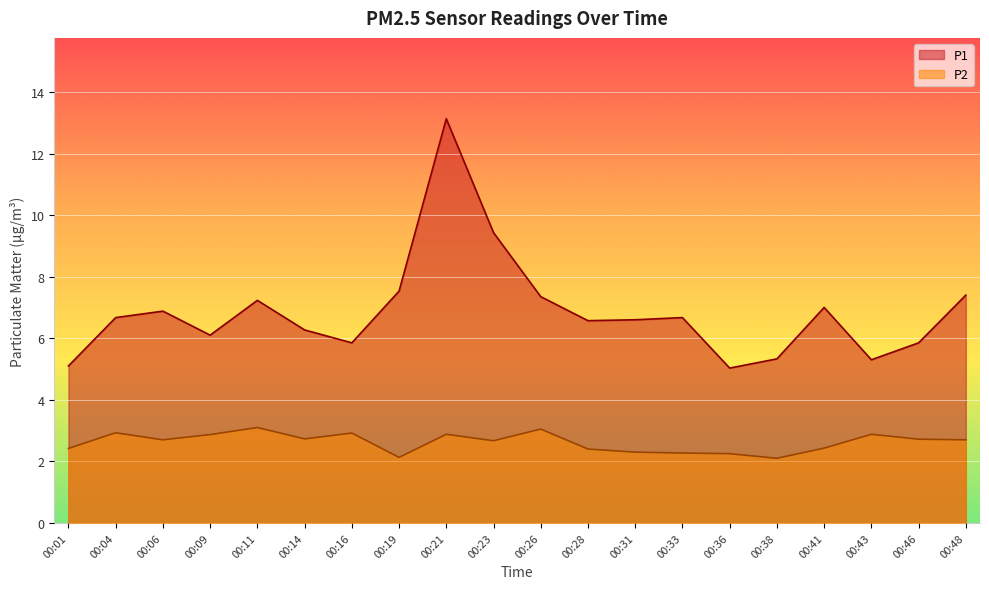

What is the spread (max minus min) of values at 00:19?

5.4